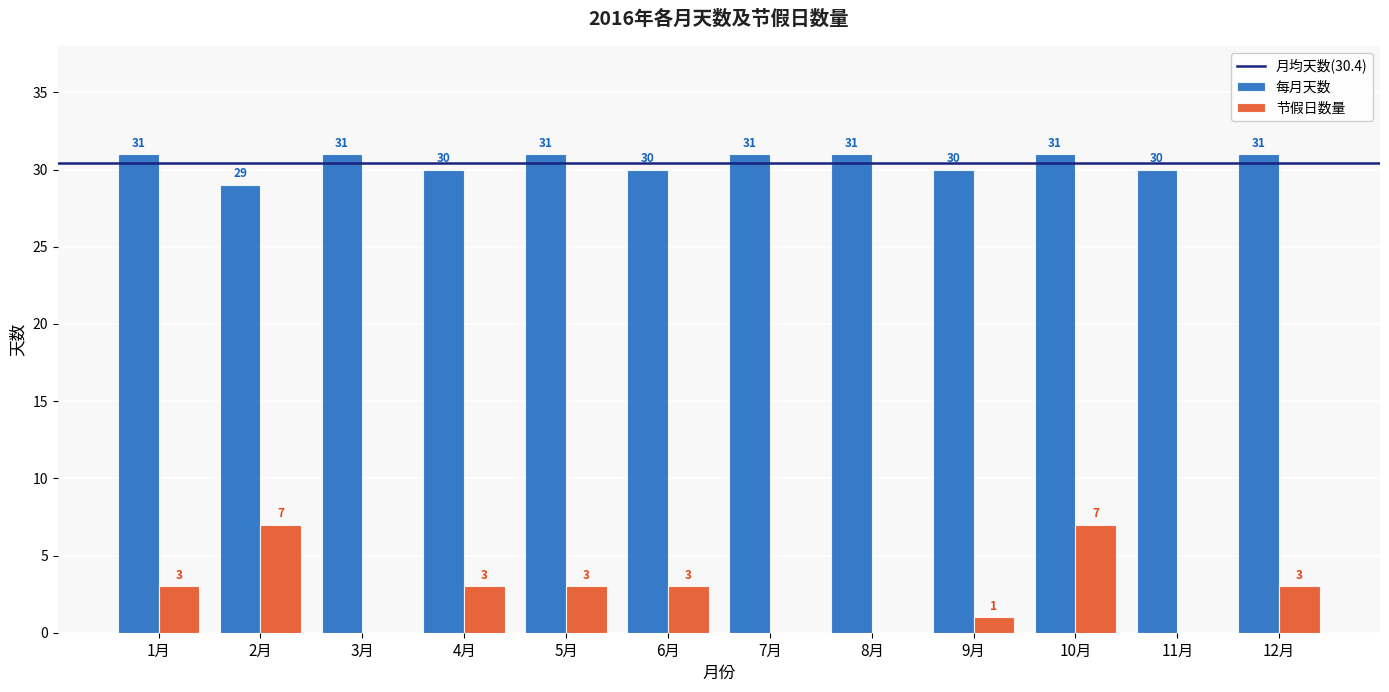

The value of 每月天数 at 2月 is 29. True or false?

True